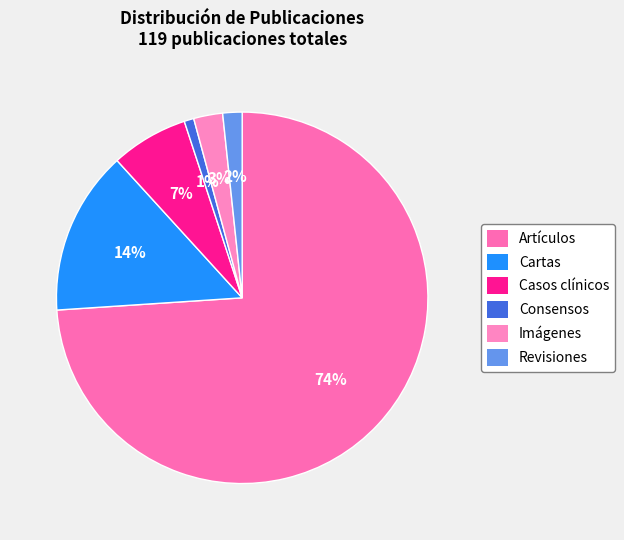

What is the change in value from Casos clínicos to Consensos?

-7